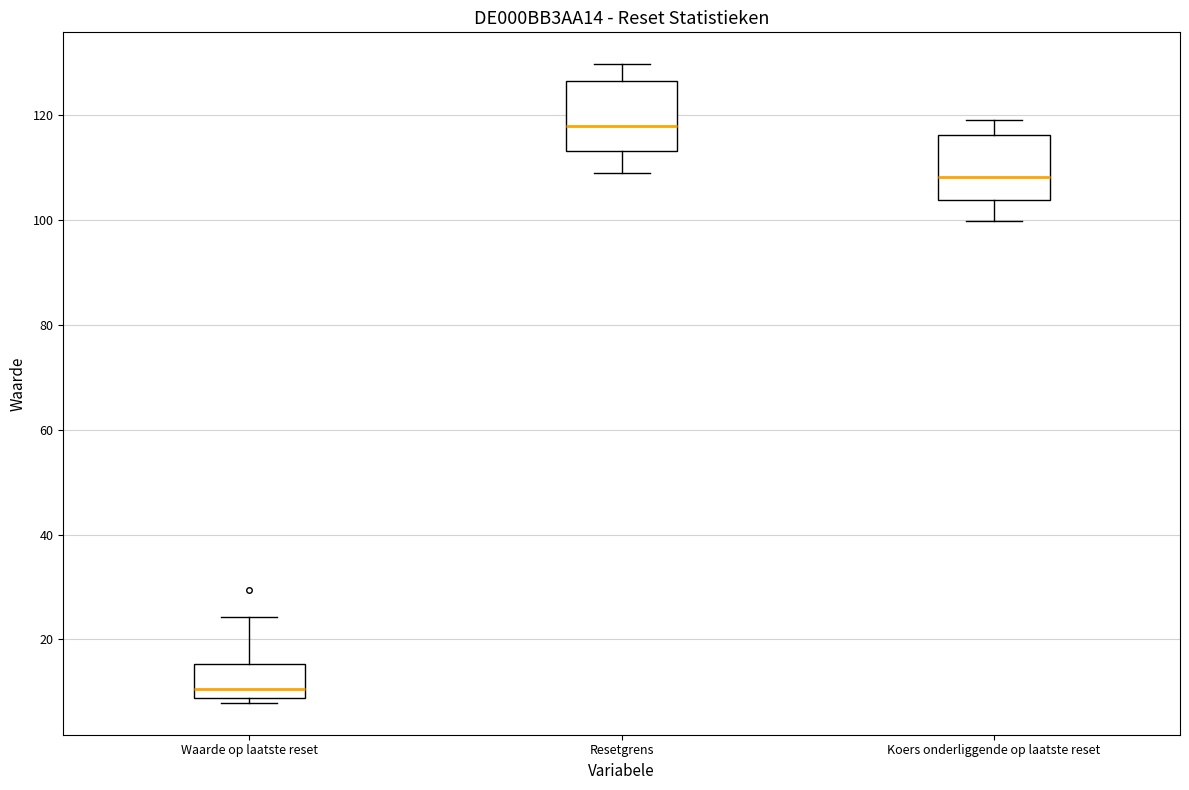

Where does the lower whisker of the box for Resetgrens end on the y-axis? The values are not printed on the chart, so give them approximately, as read against the axis.

108